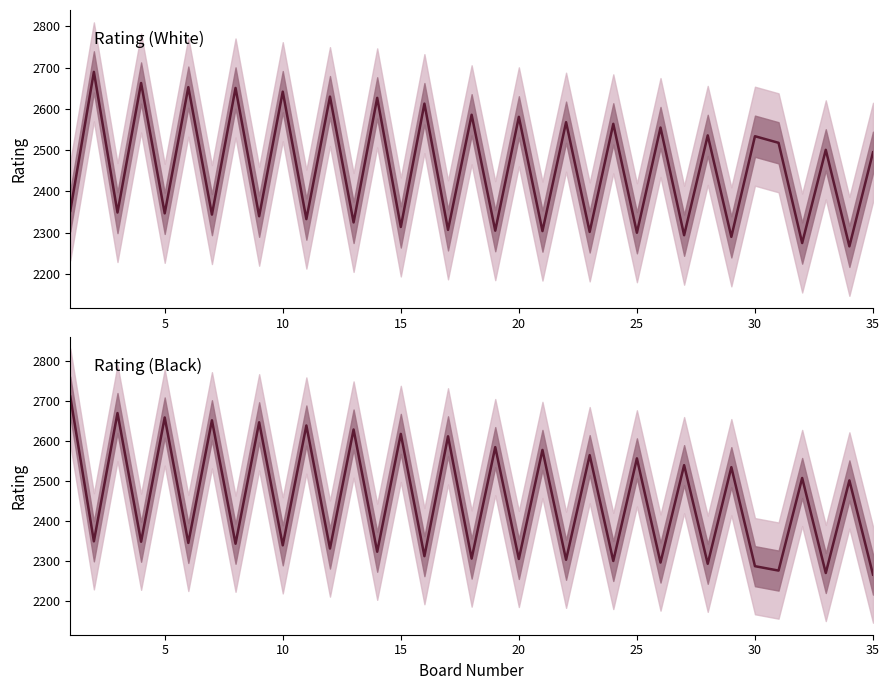

Which series has the largest total across all categories?

Rating (White)